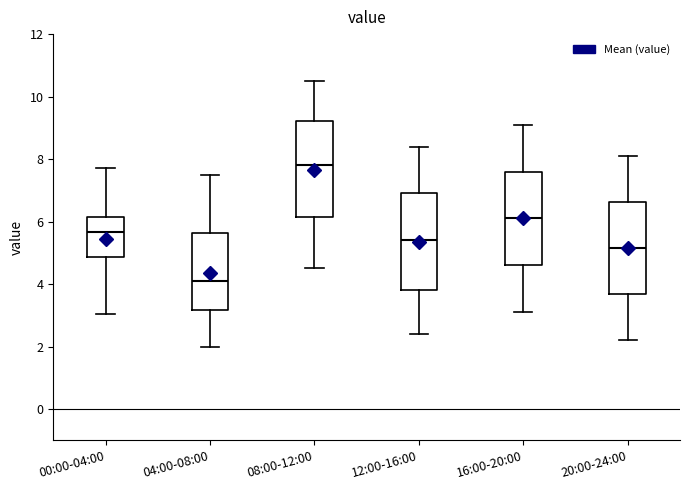

Reading left to right, transcribe this box plot: for each box, give where its median line is, the range the box spans, and where its two whiskers end, as read against the y-axis. The values are not printed on the chart, so give them approximately, as read against the axis.

00:00-04:00: median 5.6, box 4.8 to 6.2, whiskers 3.0 to 7.8
04:00-08:00: median 4.2, box 3.2 to 5.6, whiskers 2.0 to 7.6
08:00-12:00: median 7.8, box 6.2 to 9.2, whiskers 4.6 to 10.6
12:00-16:00: median 5.4, box 3.8 to 7.0, whiskers 2.4 to 8.4
16:00-20:00: median 6.2, box 4.6 to 7.6, whiskers 3.2 to 9.2
20:00-24:00: median 5.2, box 3.6 to 6.6, whiskers 2.2 to 8.2